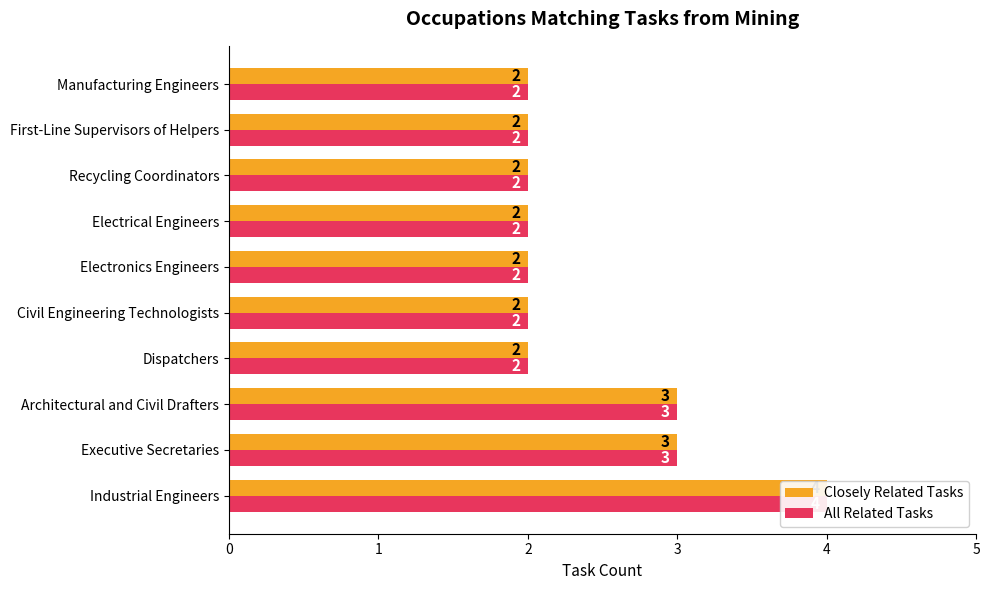

Between Civil Engineering Technologists and Manufacturing Engineers, which series saw the biggest shift?

Closely Related Tasks